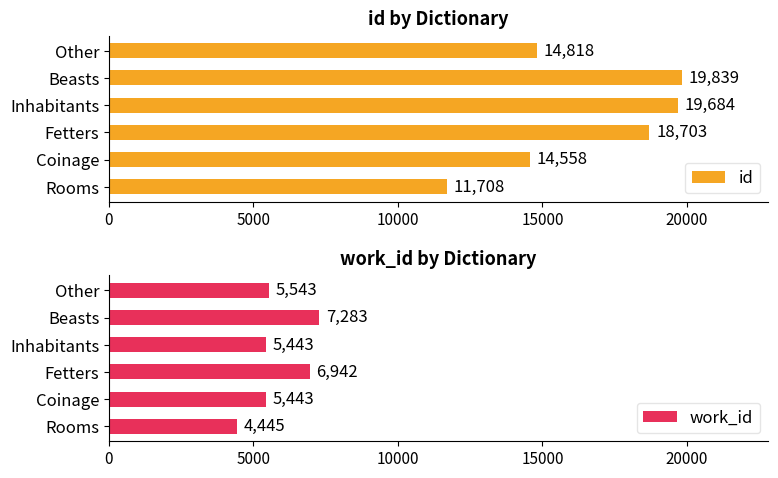

What is the difference between the work_id values at Beasts and Rooms?

2838